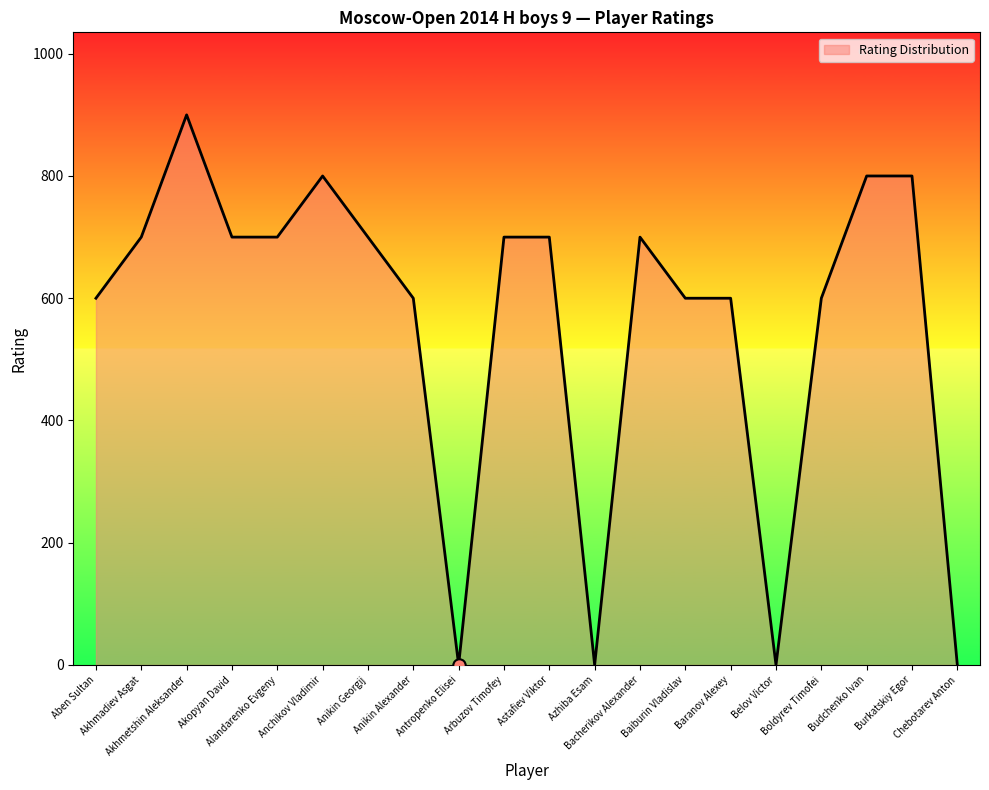

What is the change in value from Astafiev Viktor to Boldyrev Timofei?

-100